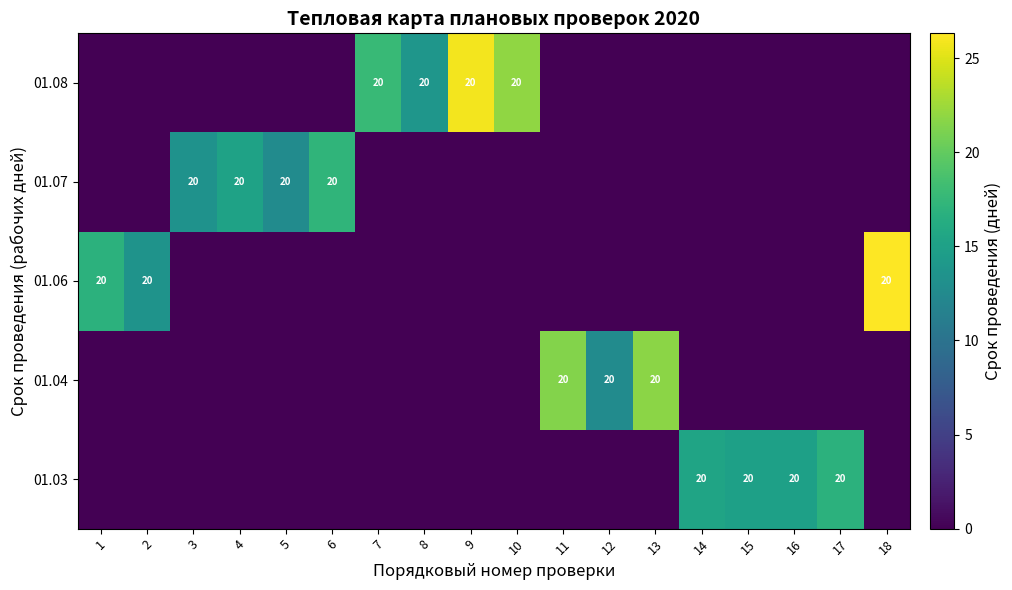

The value of 01.03 at 15 is 20. True or false?

True